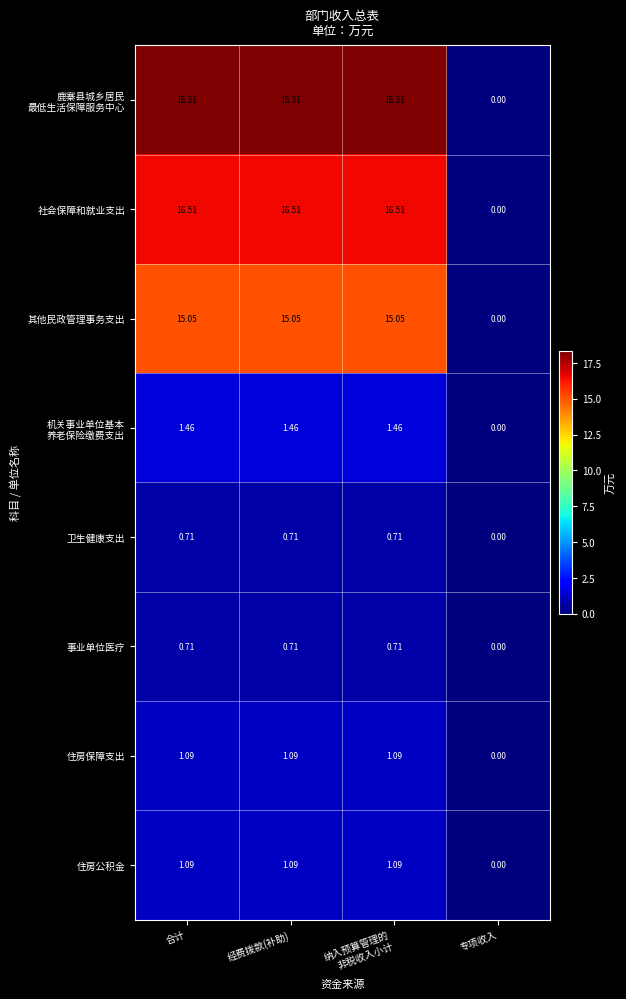

At which category does the chart reach its minimum across all series?

专项收入